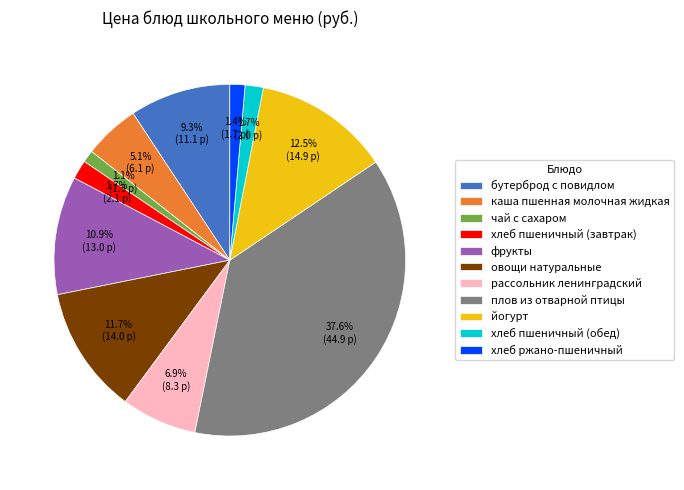

Which slice is the largest?

плов из отварной птицы